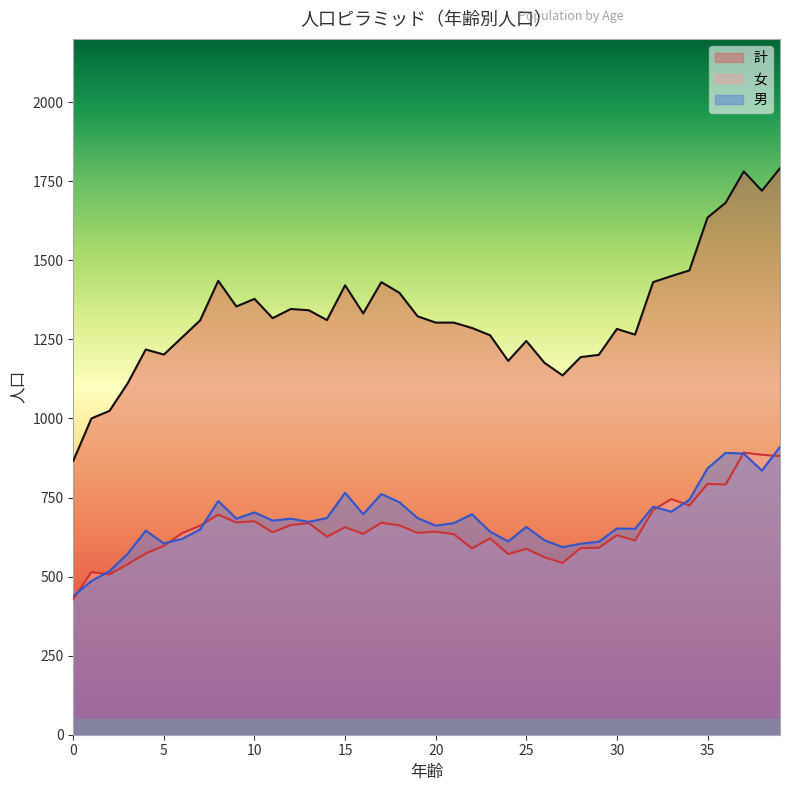

What is the maximum value shown in the chart?

1791